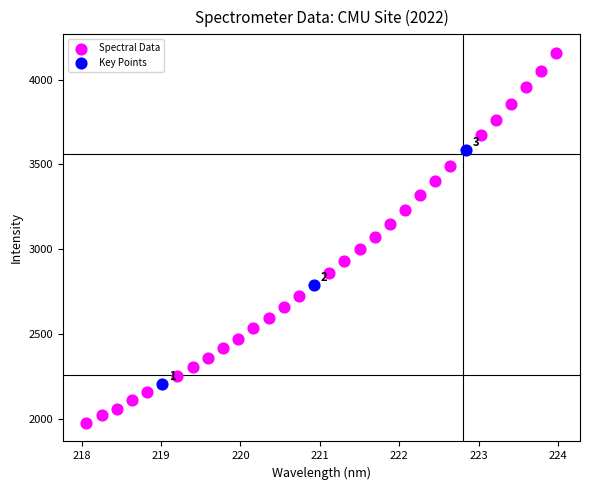

Which series reaches the minimum Y coordinate?

Spectral Data